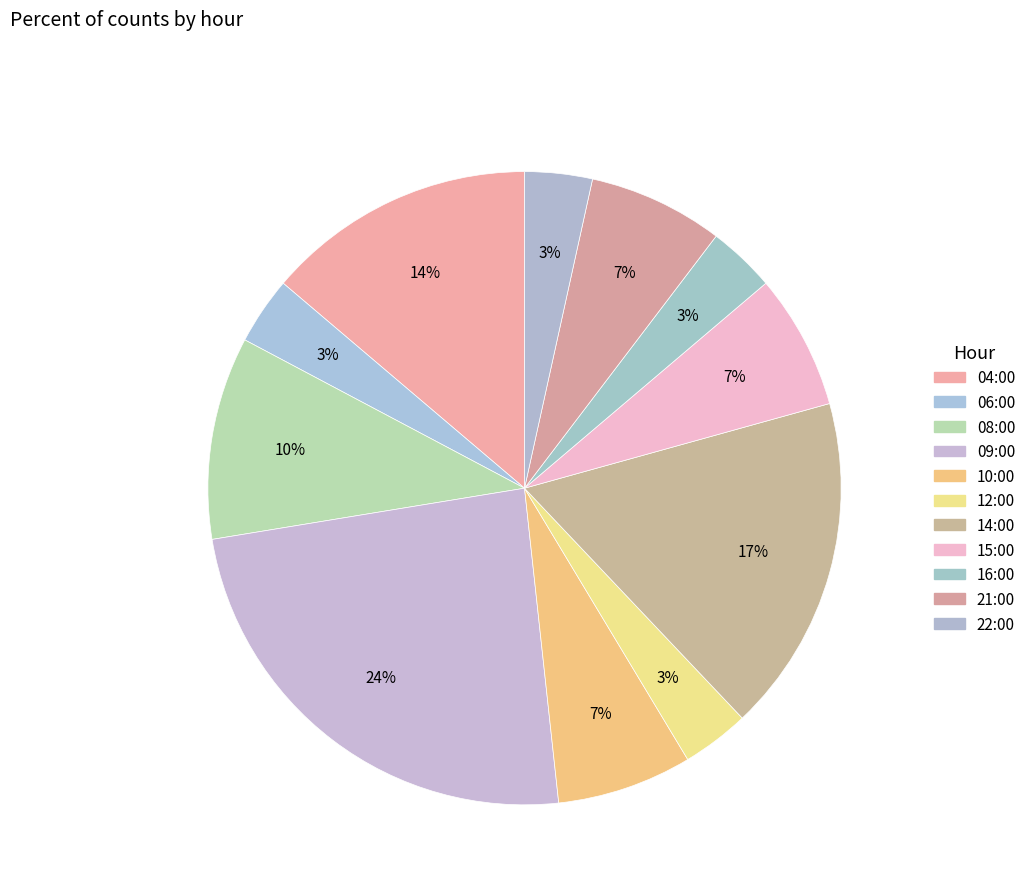

What percentage is the 16:00 slice, to the nearest percent?

3%